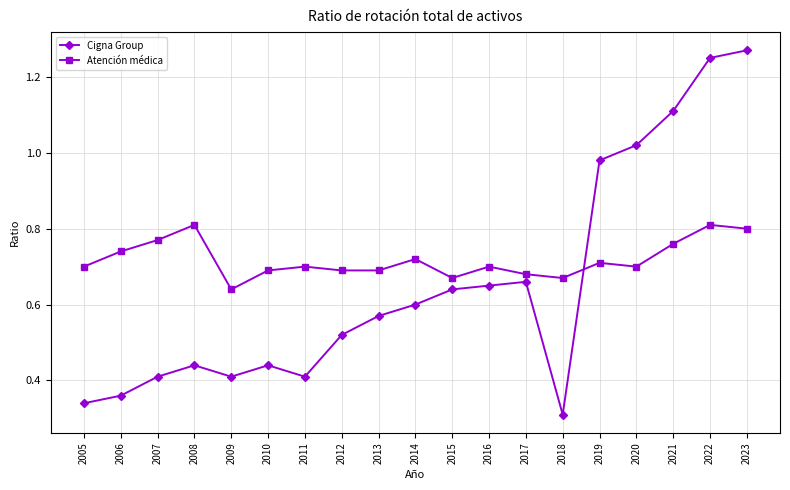

Is it true that Atención médica equals 1.3 at 2007?

False